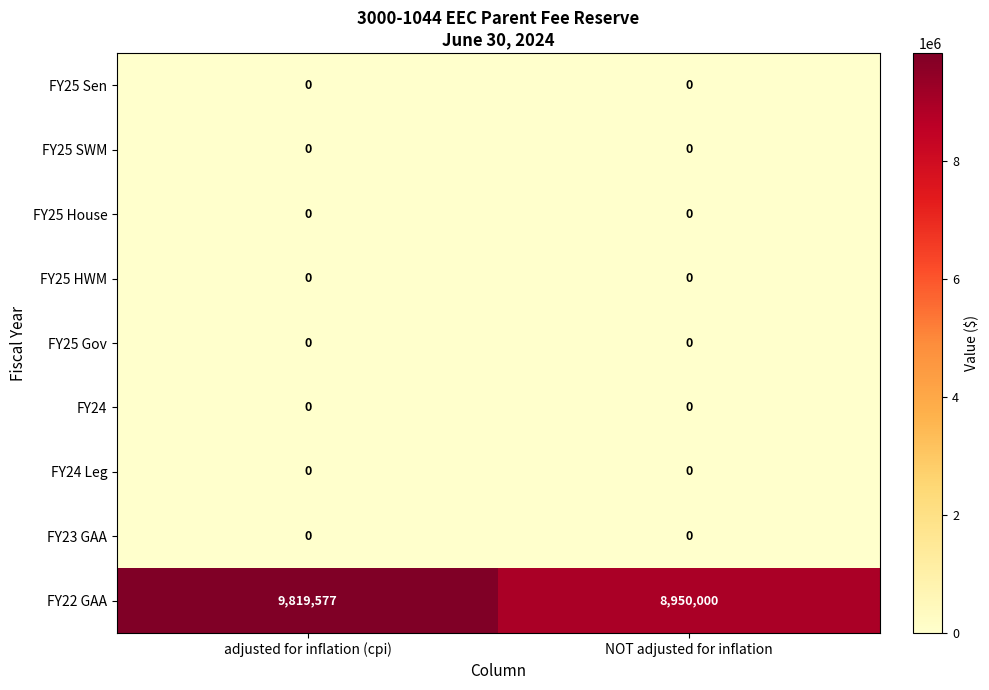

At which category is the sum across all series the highest?

adjusted for inflation (cpi)